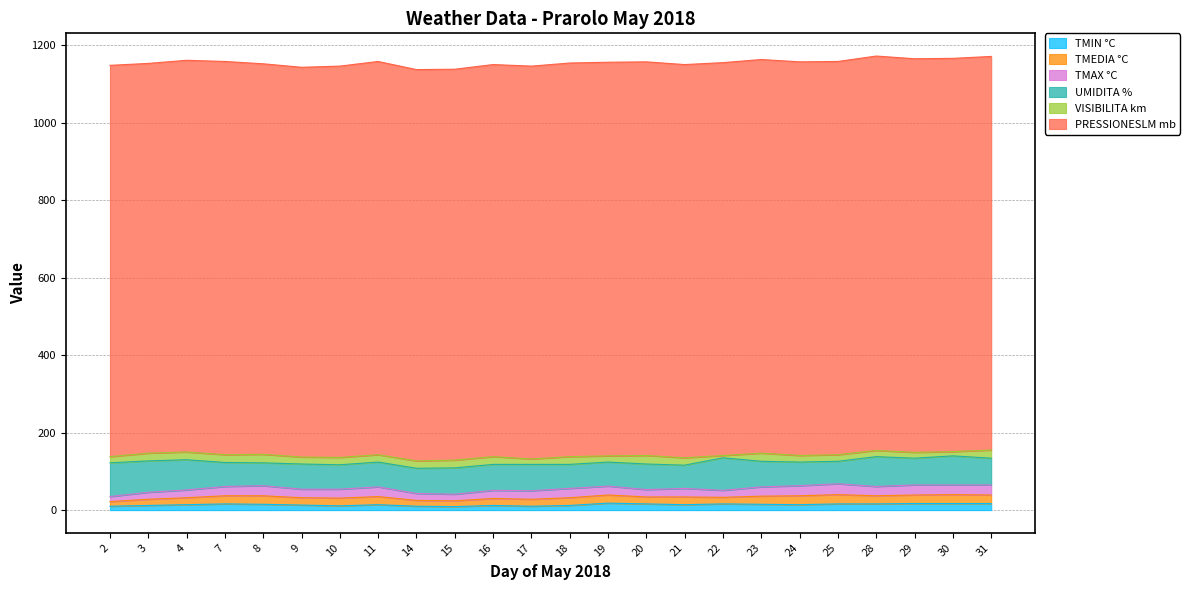

The value of UMIDITA % at 2 is 87. True or false?

True